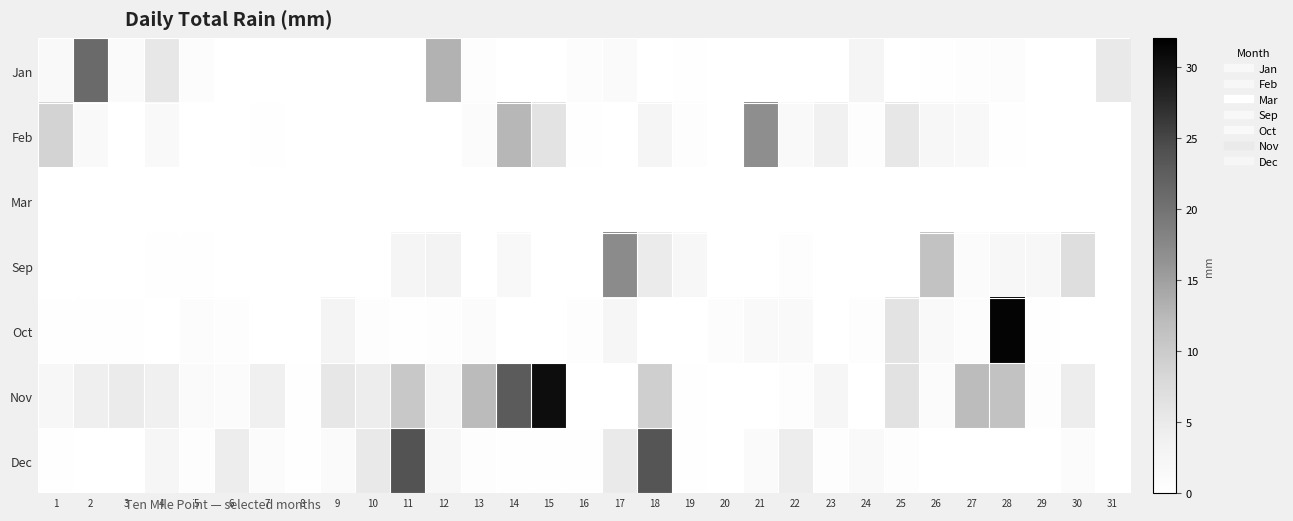

What is the greatest value displayed?

31.4